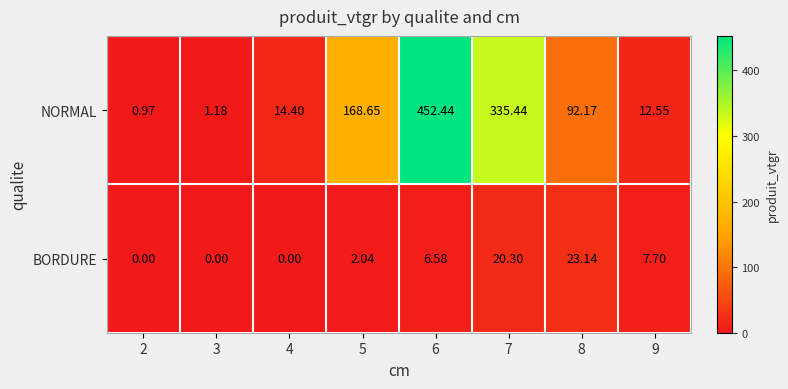

Is the value of BORDURE at 8 greater than the value of NORMAL at 2?

Yes